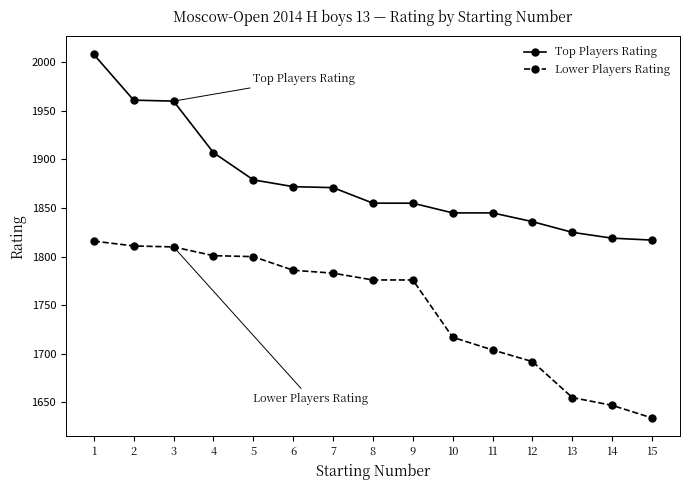

Rank the series at 4 from highest to lowest value.

Top Players Rating, Lower Players Rating